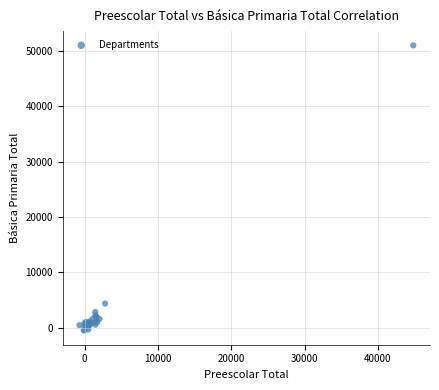

What Y value in the scatter plot is closest to 25248?

4373.7